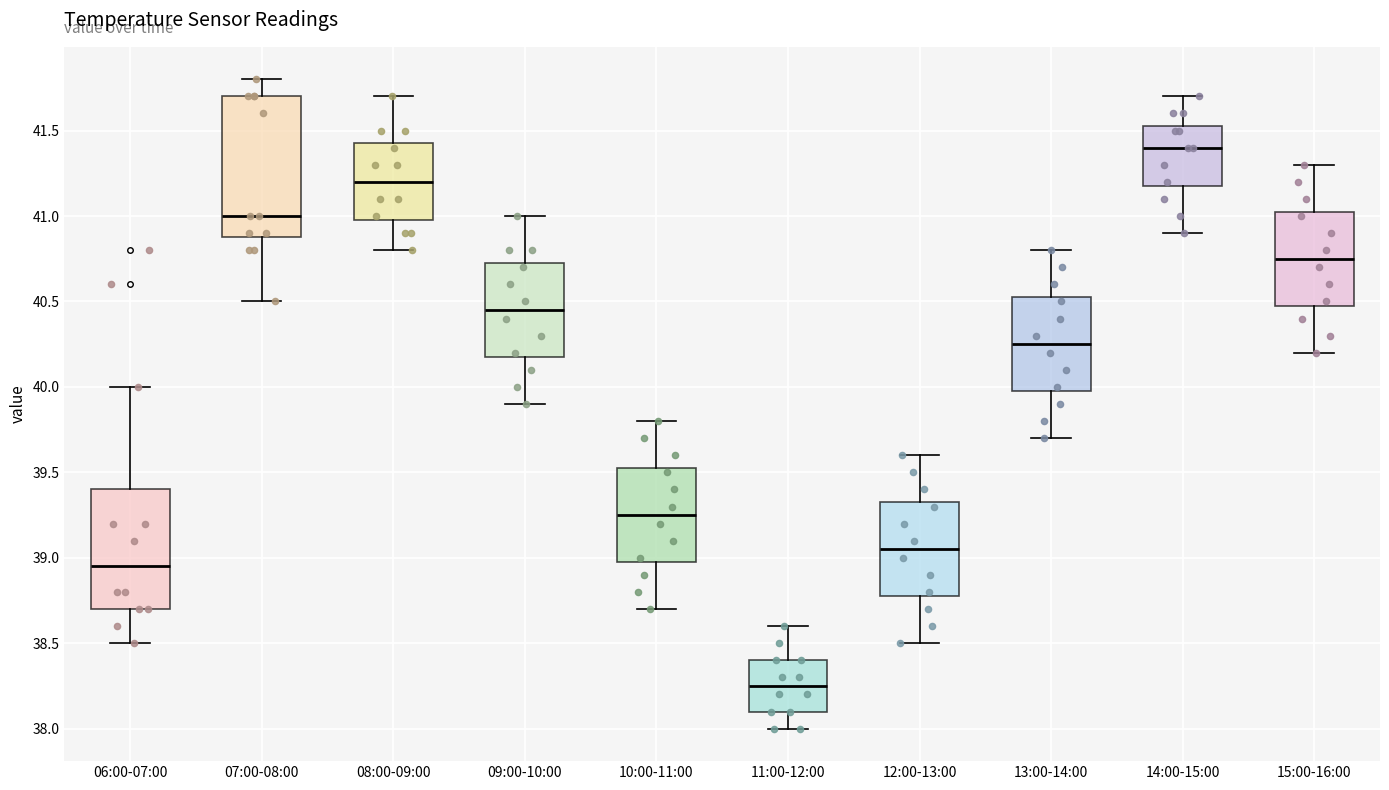

Where does the lower whisker of the box for 08:00-09:00 end on the y-axis? The values are not printed on the chart, so give them approximately, as read against the axis.

40.80